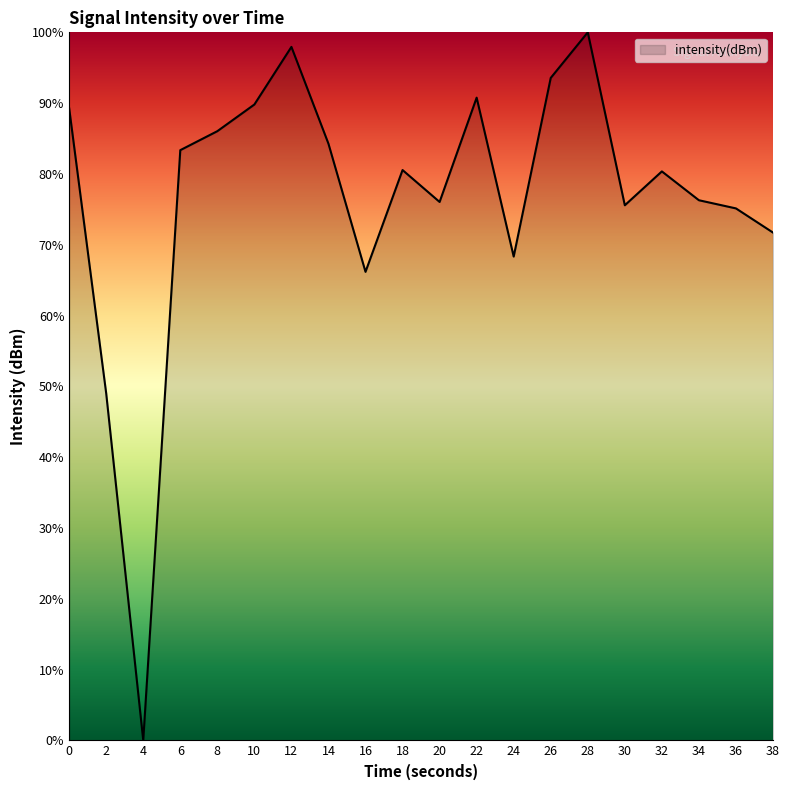

True or false: there are more than 1 points higher than both neighbors.

True